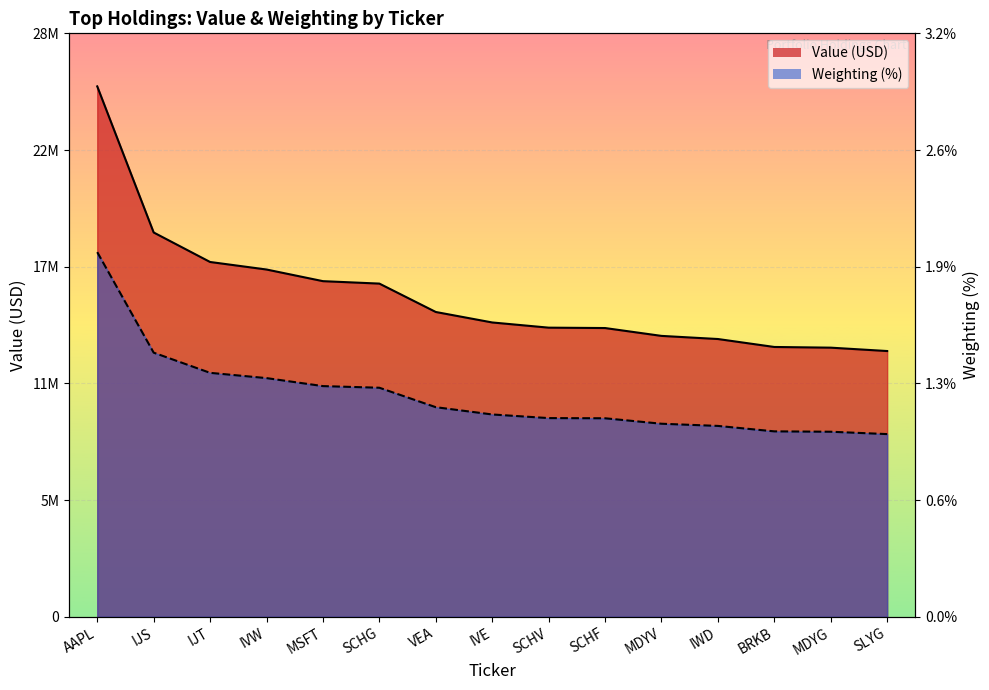

List the series in order of their overall mean, lowest first.

Weighting, Value